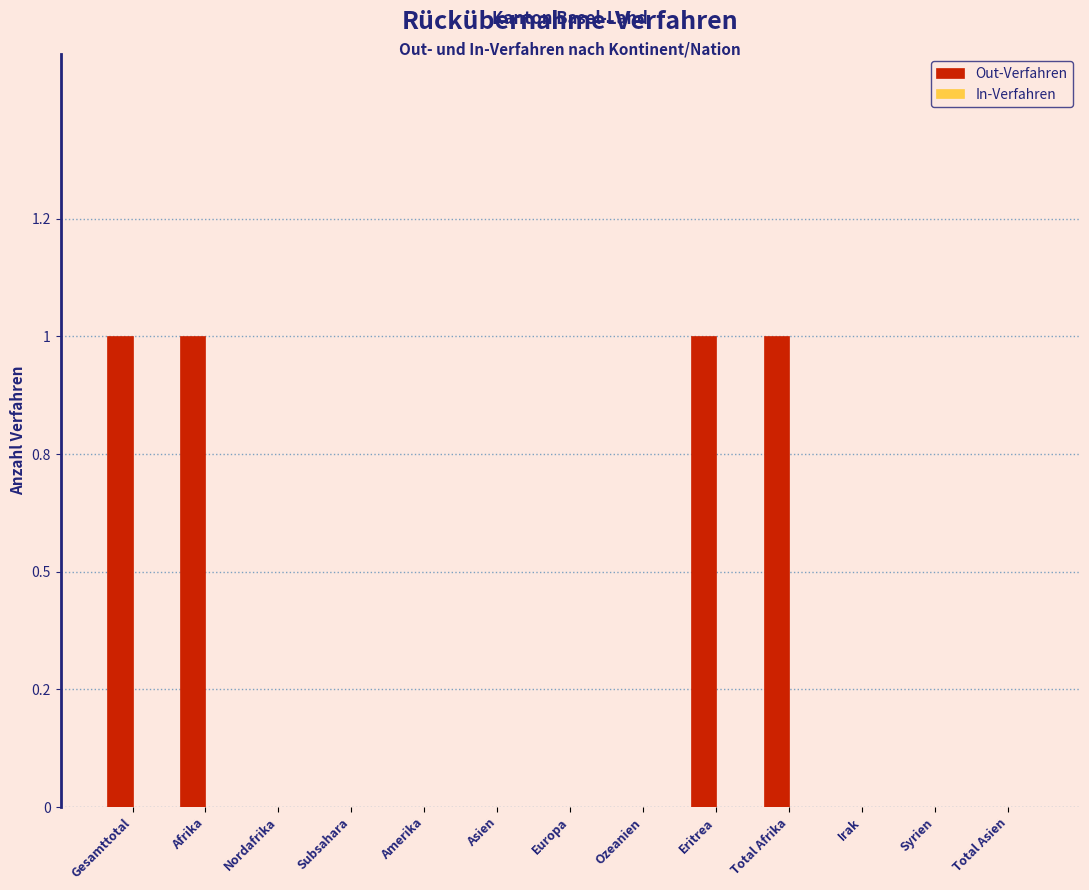

Are the bars horizontal?

No